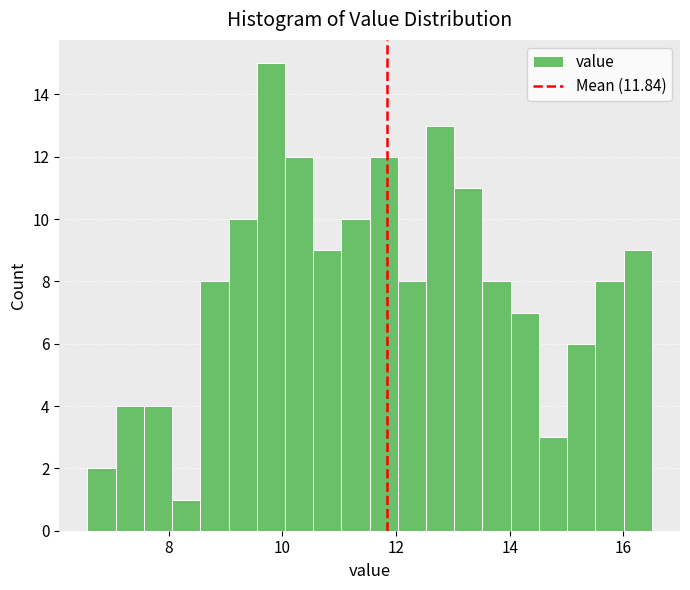

Around what value on the x-axis is the tallest bar? Give the approximate position of its centre, as read against the axis.

9.8